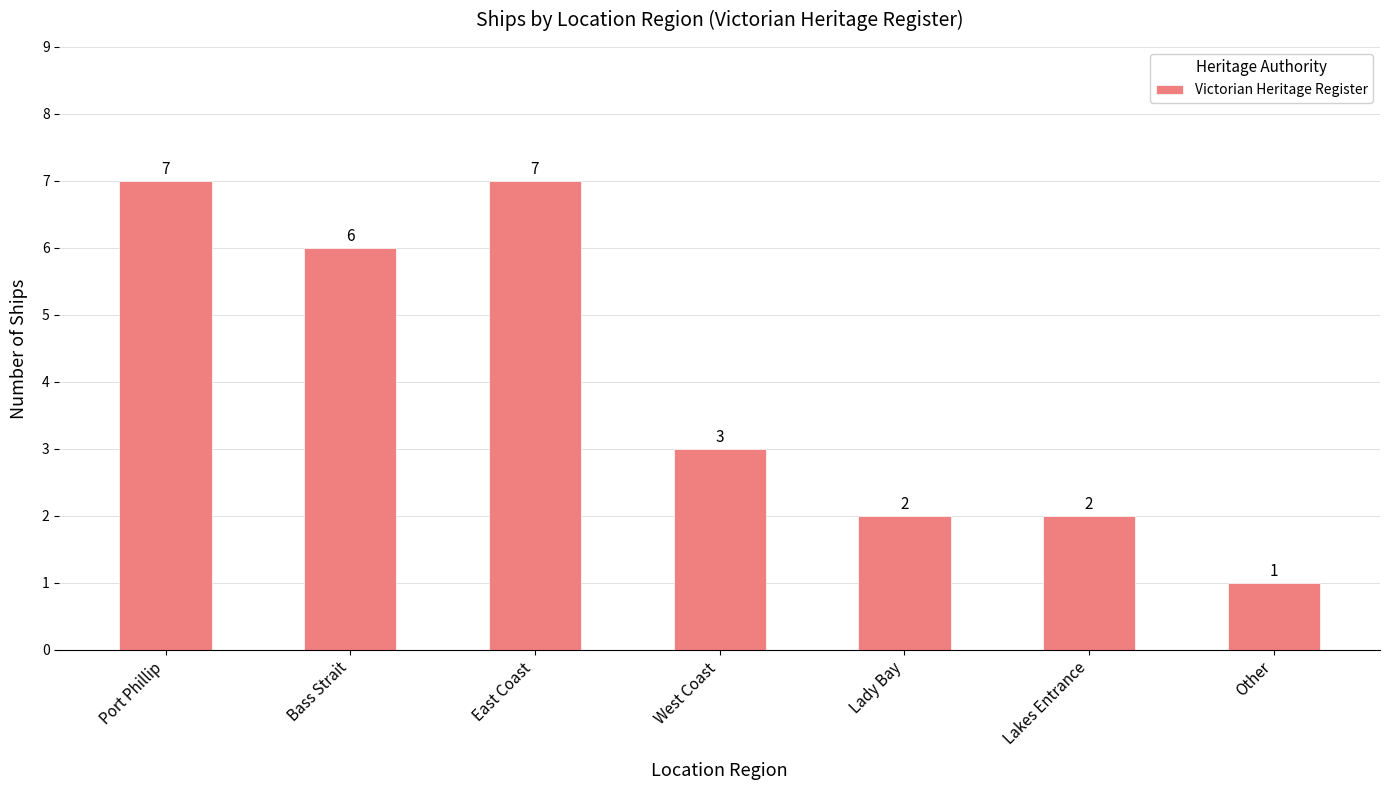

What is the sum of all values?

28